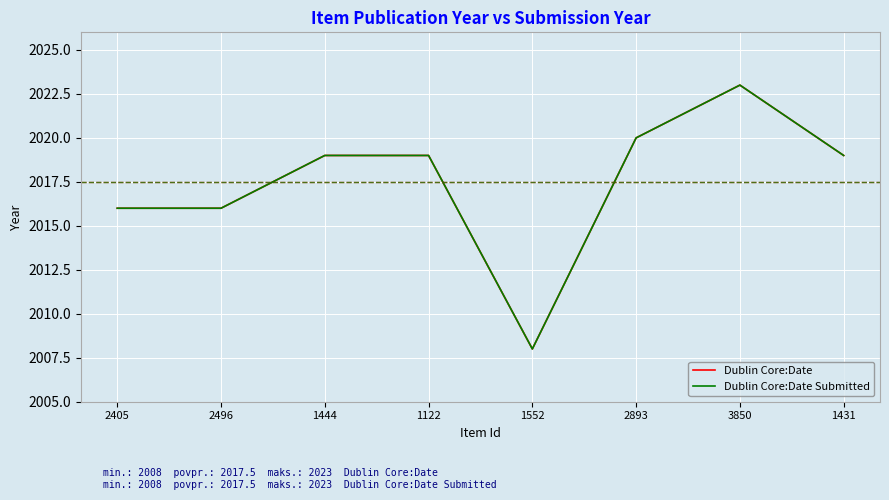

Does the chart have visible grid lines?

Yes